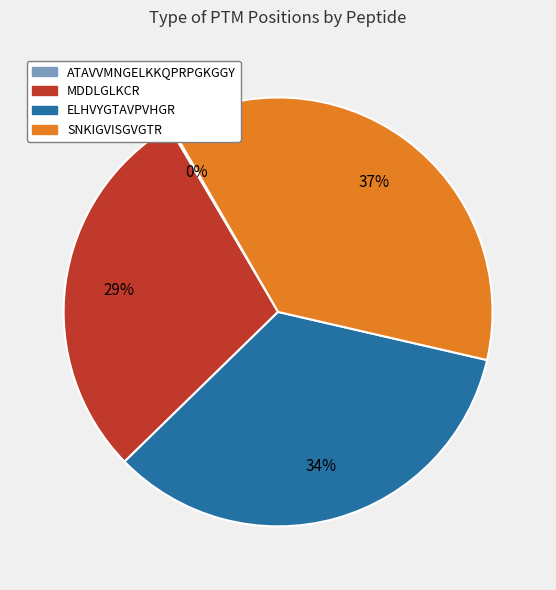

Is there a majority slice in this chart?

No